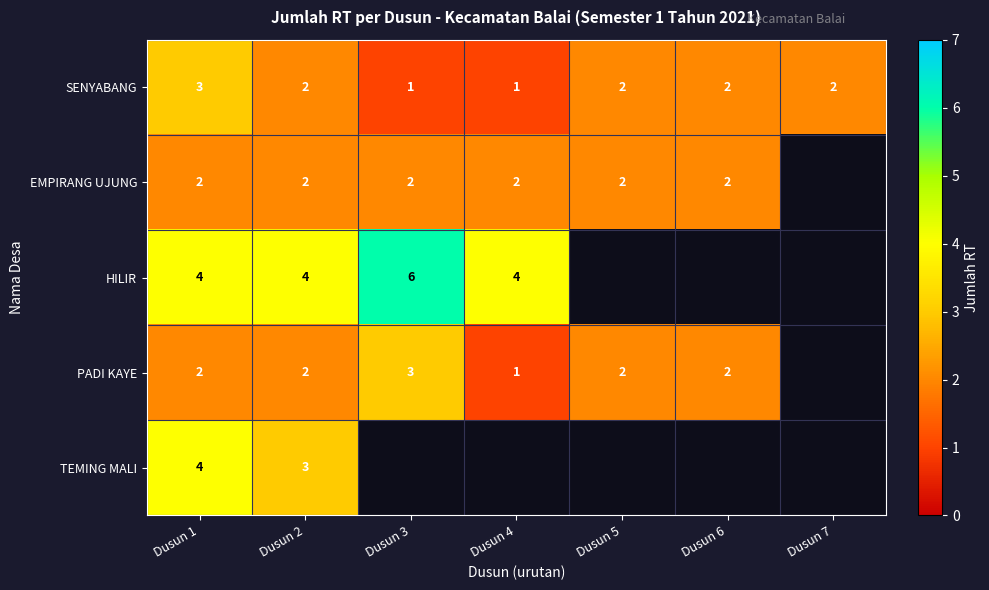

True or false: TEMING MALI has a value of 4 at Dusun 1.

True